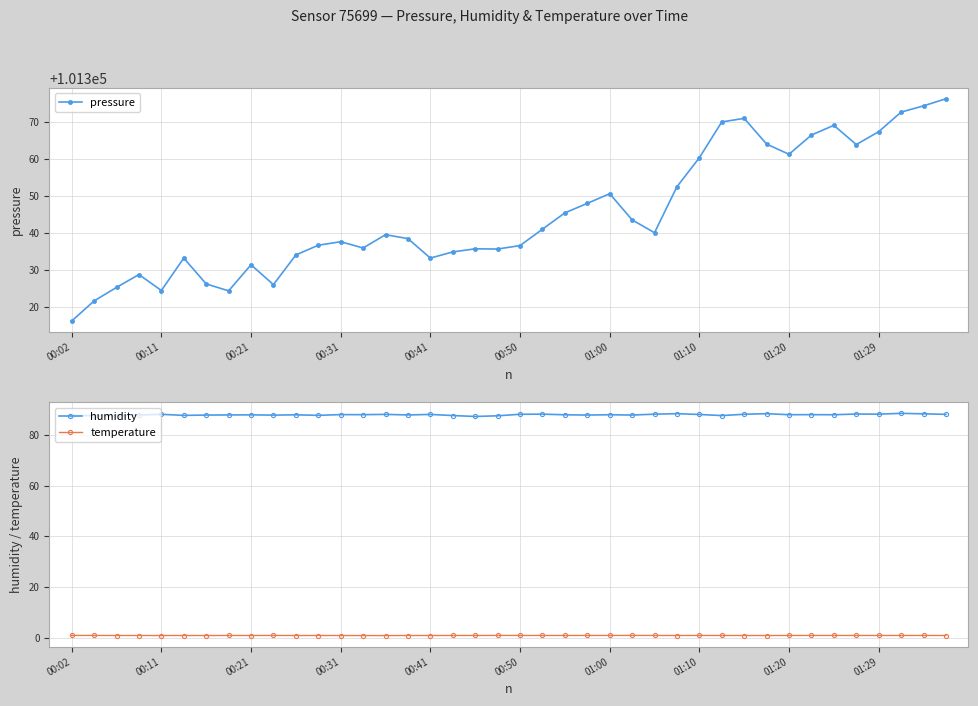

True or false: temperature and humidity cross at least once.

False